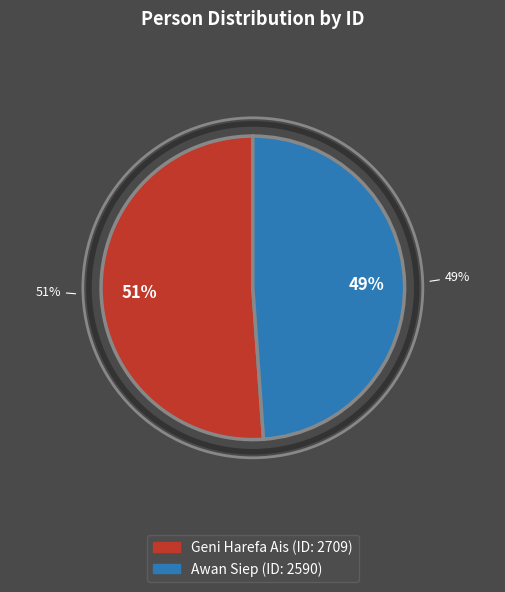

Combined, what portion of the pie is Awan Siep and Geni Harefa Ais?

100.0%